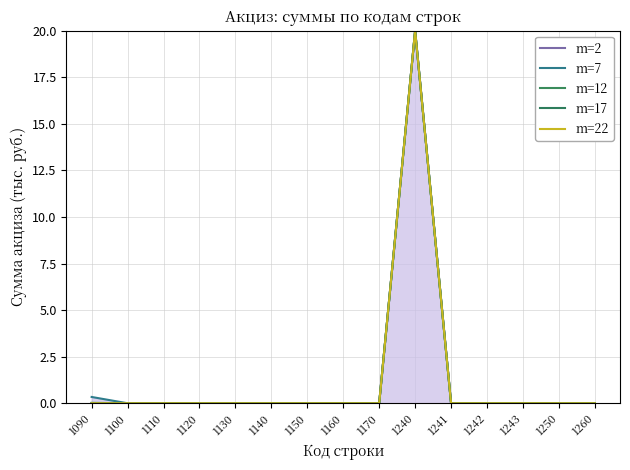

How many lines are shown in the chart?

5